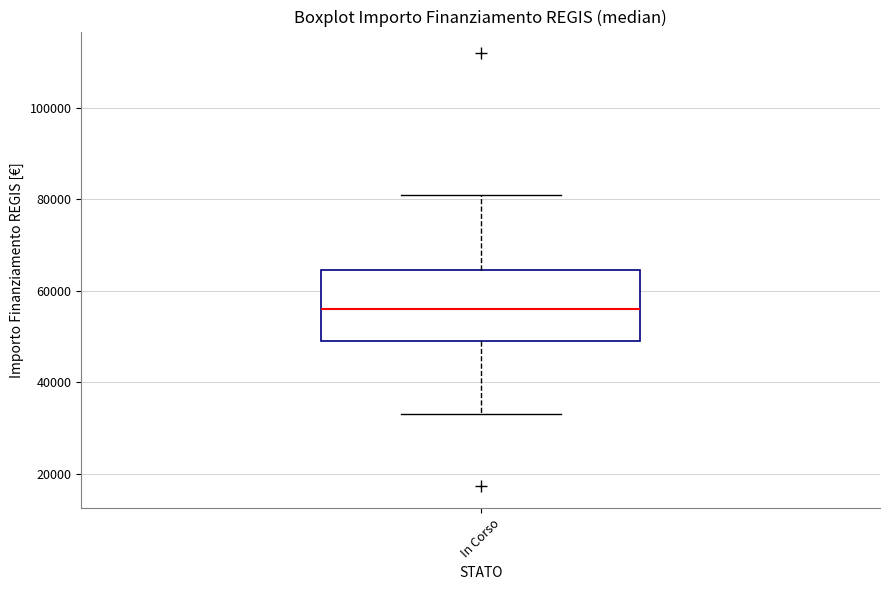

Transcribe this box plot: give where the median line is, the range the box spans, and where the two whiskers end, as read against the y-axis. The values are not printed on the chart, so give them approximately, as read against the axis.

median 56000, box 50000 to 64000, whiskers 32000 to 80000